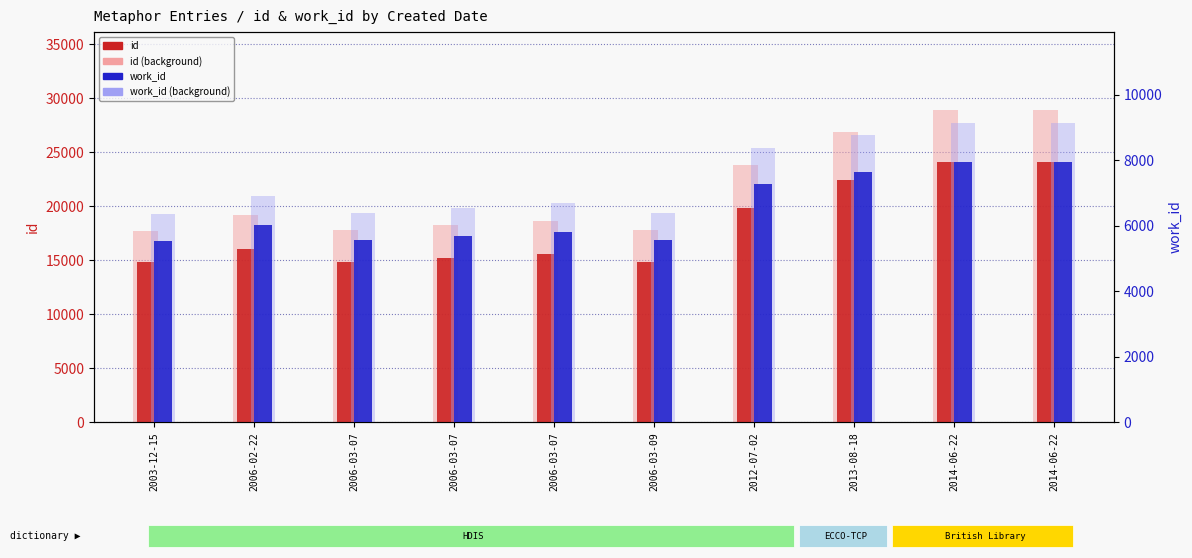

What is the maximum value shown in the chart?

28918.8